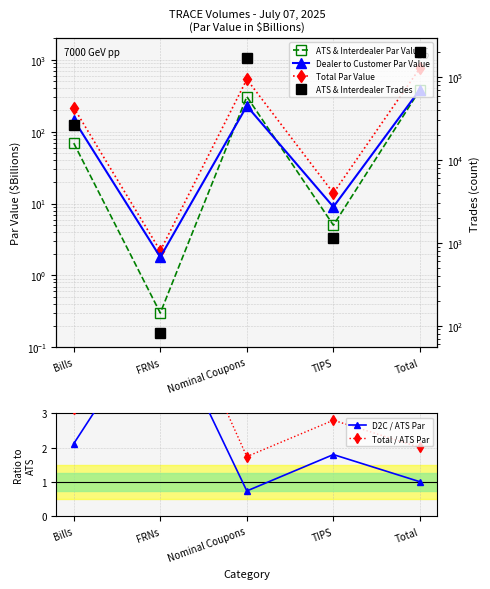

What is the approximate value of ATS & Interdealer Par Value at TIPS?

5.0